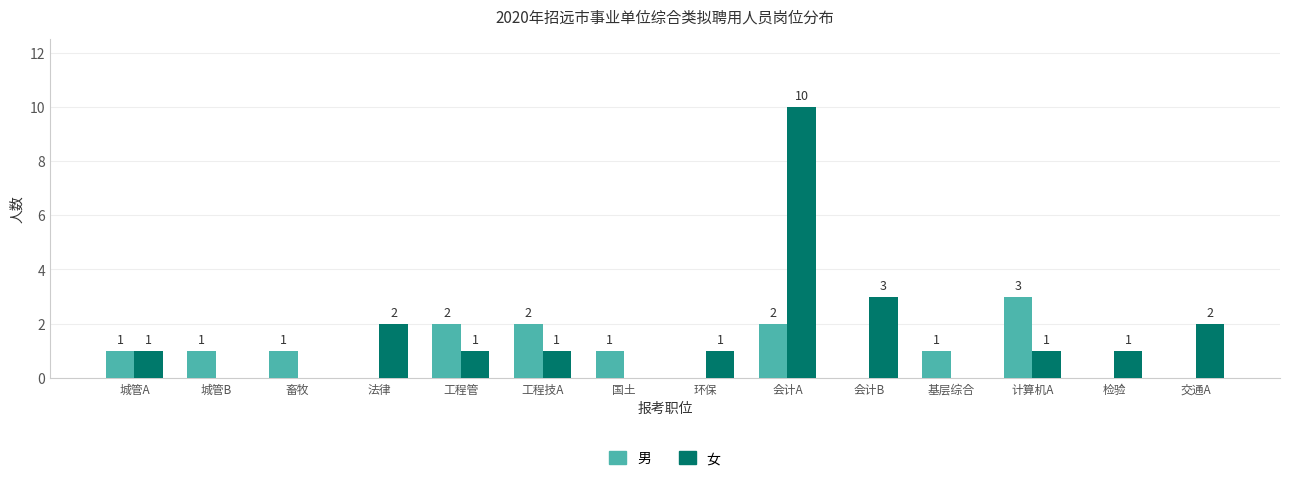

Are the bars grouped side by side (vs. stacked)?

Yes